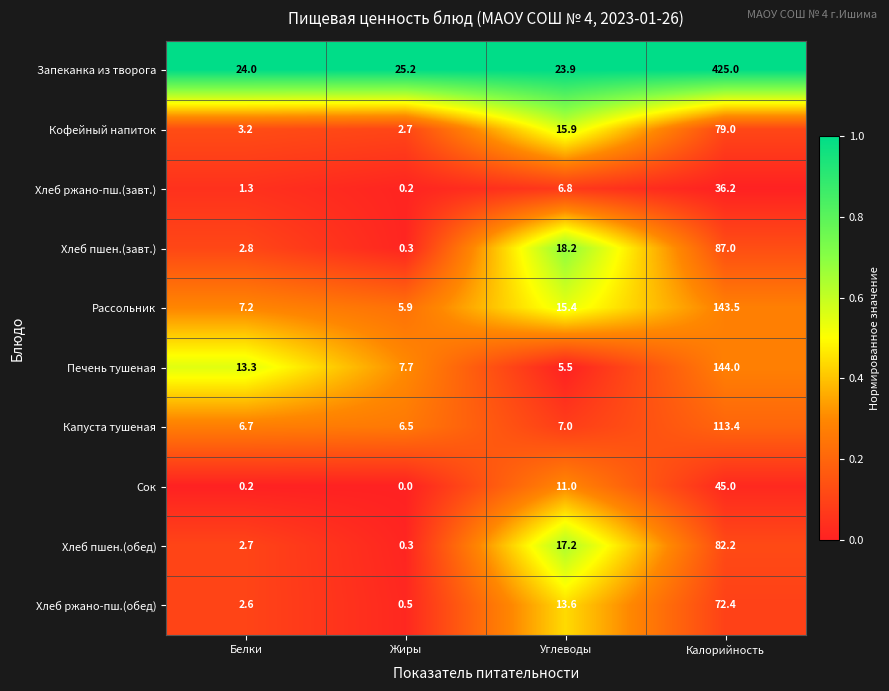

At which label is Сок closest to 22?

Углеводы